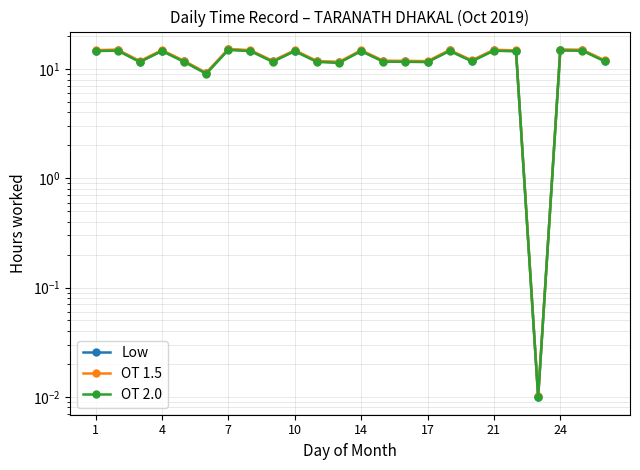

What is the greatest value displayed?

15.3